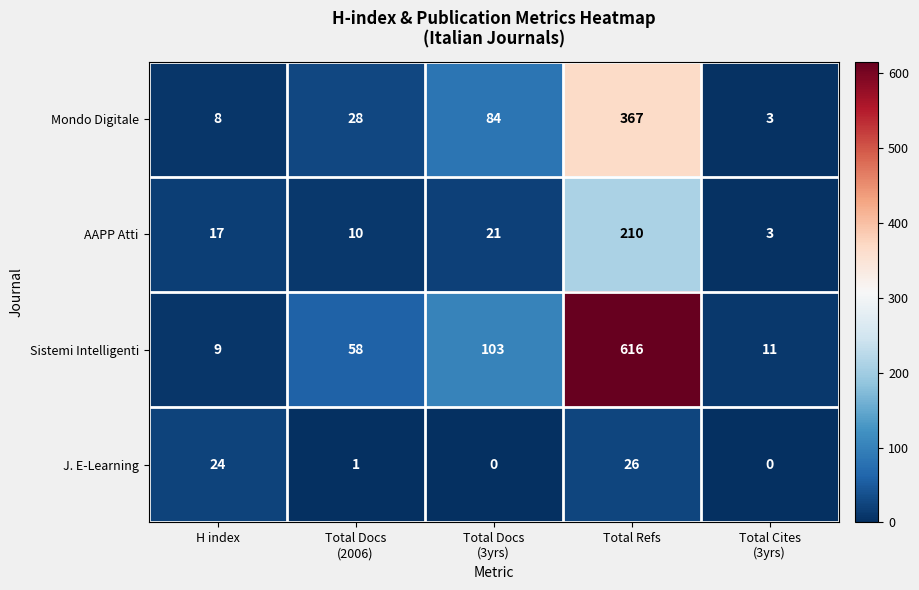

List the series in order of their overall mean, lowest first.

J. E-Learning, AAPP Atti, Mondo Digitale, Sistemi Intelligenti